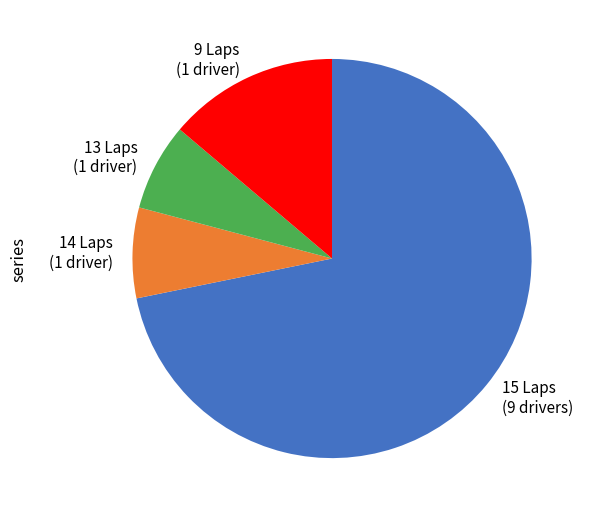

Combined, do 13 Laps (1 driver) and 15 Laps (9 drivers) account for over 50%?

Yes